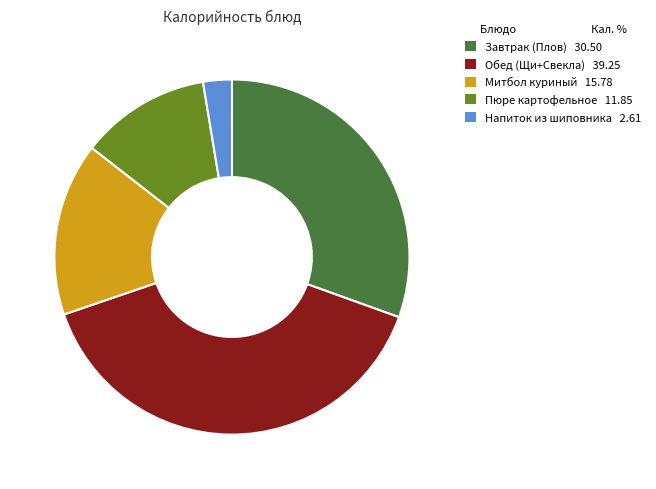

How many slices are in this pie chart?

5